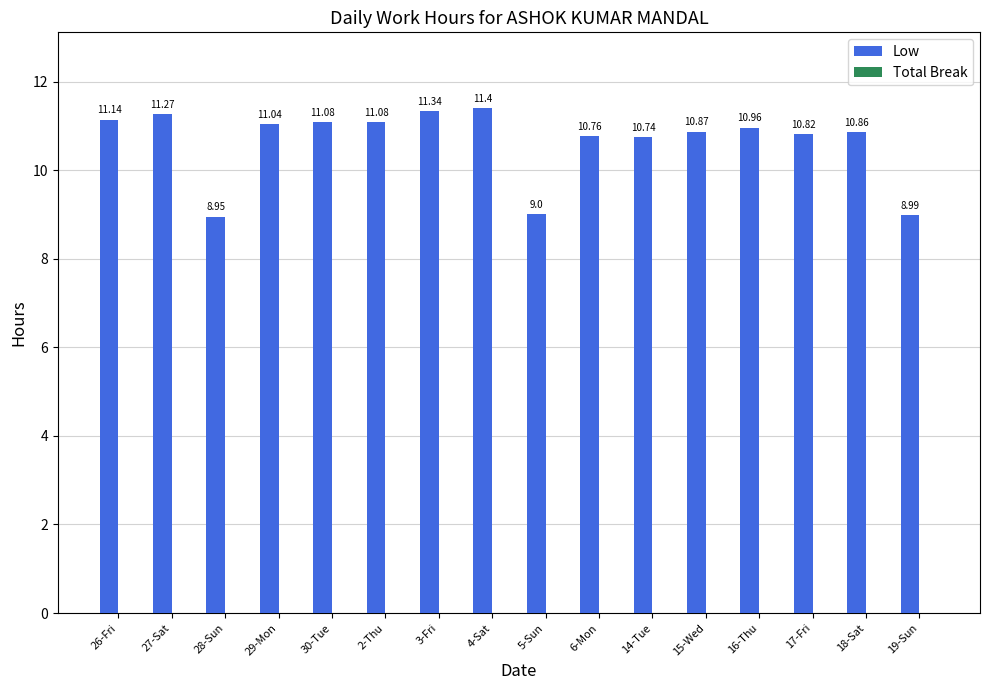

Does the chart contain any negative values?

No